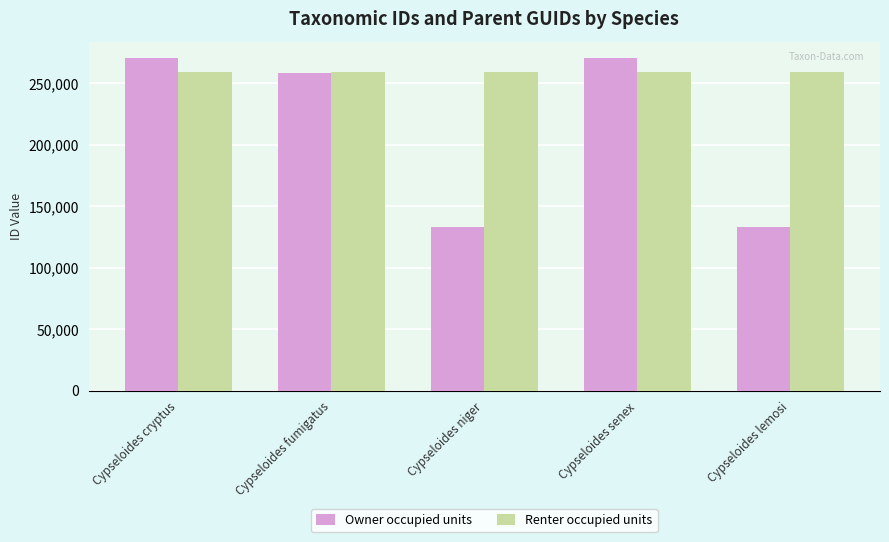

What is the sum of the Owner occupied units values at Cypseloides lemosi and Cypseloides cryptus?

403780